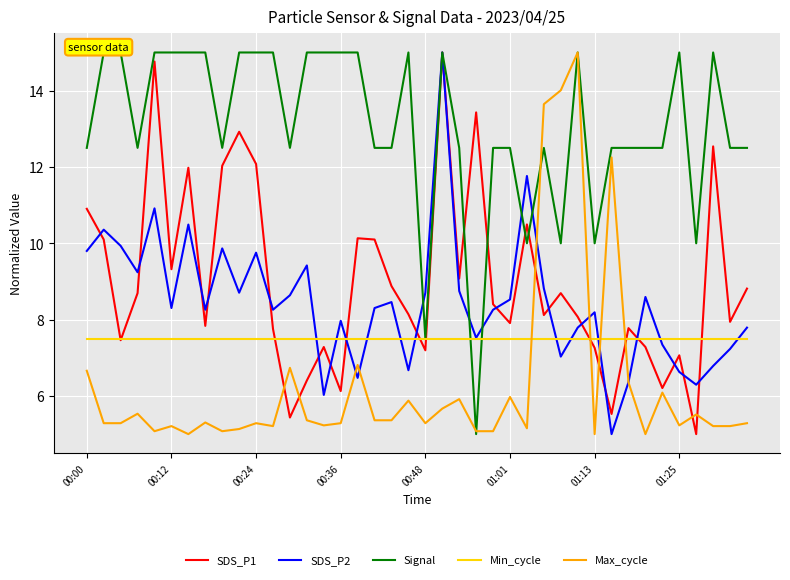

Which series has the largest total across all categories?

Signal